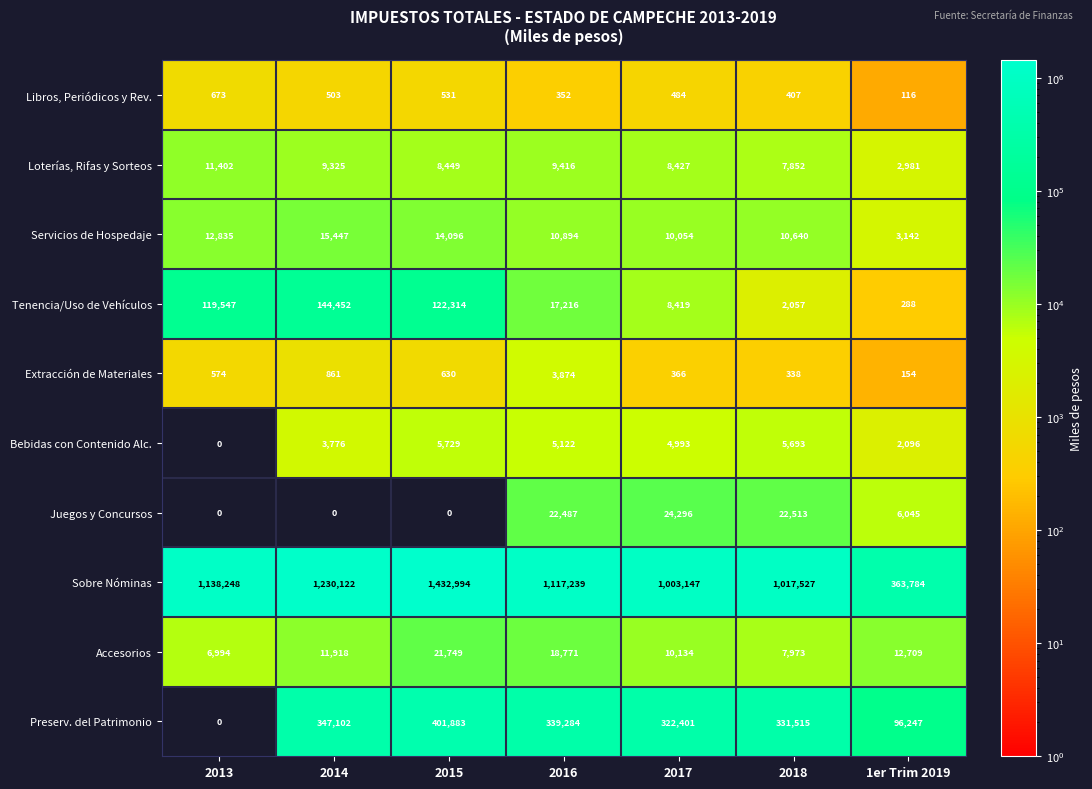

True or false: Loterías, Rifas y Sorteos has a value of 2981 at 1er Trim 2019.

True